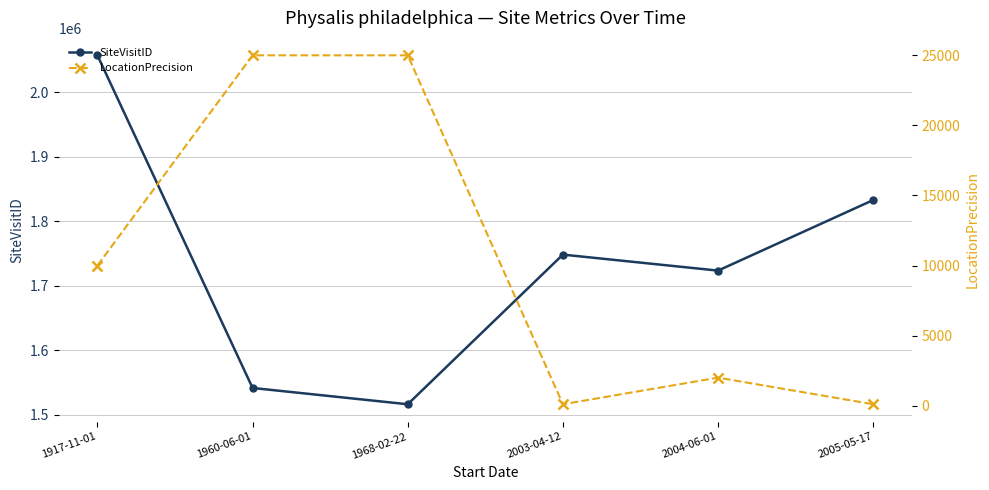

The SiteVisitID series shows 1723454 at 2004-06-01. True or false?

True